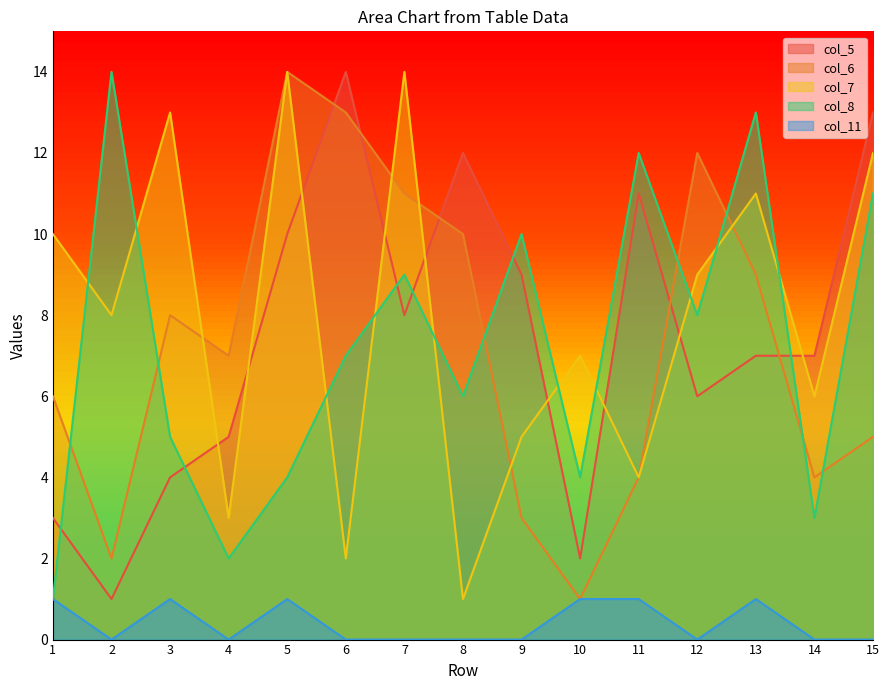

Rank the series by their maximum value, from lowest to highest.

col_11, col_5, col_6, col_7, col_8